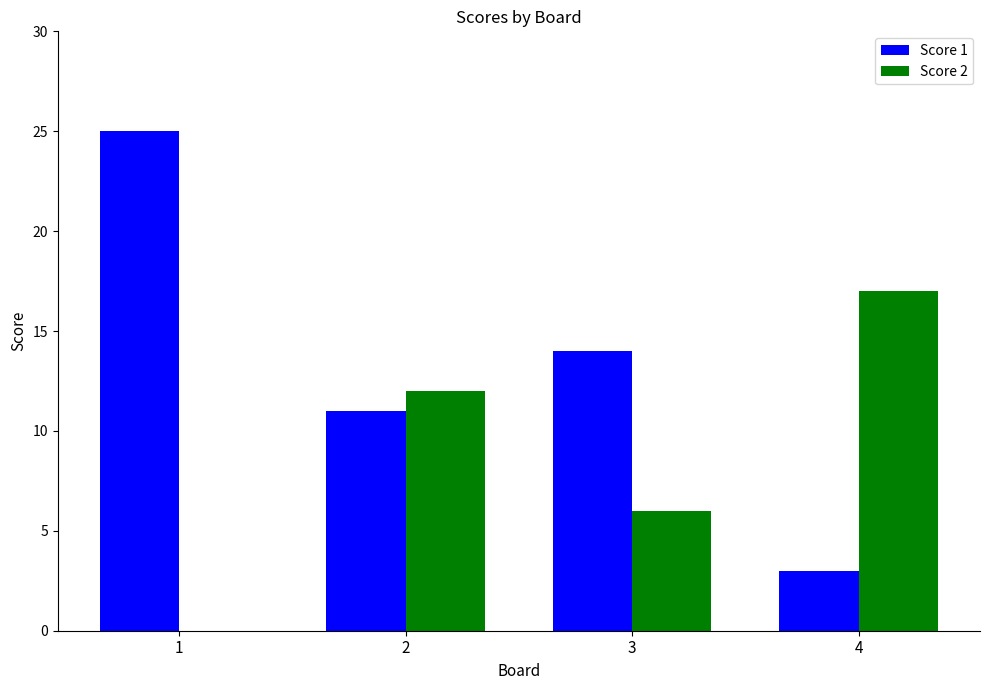

Does the chart contain stacked bars?

No